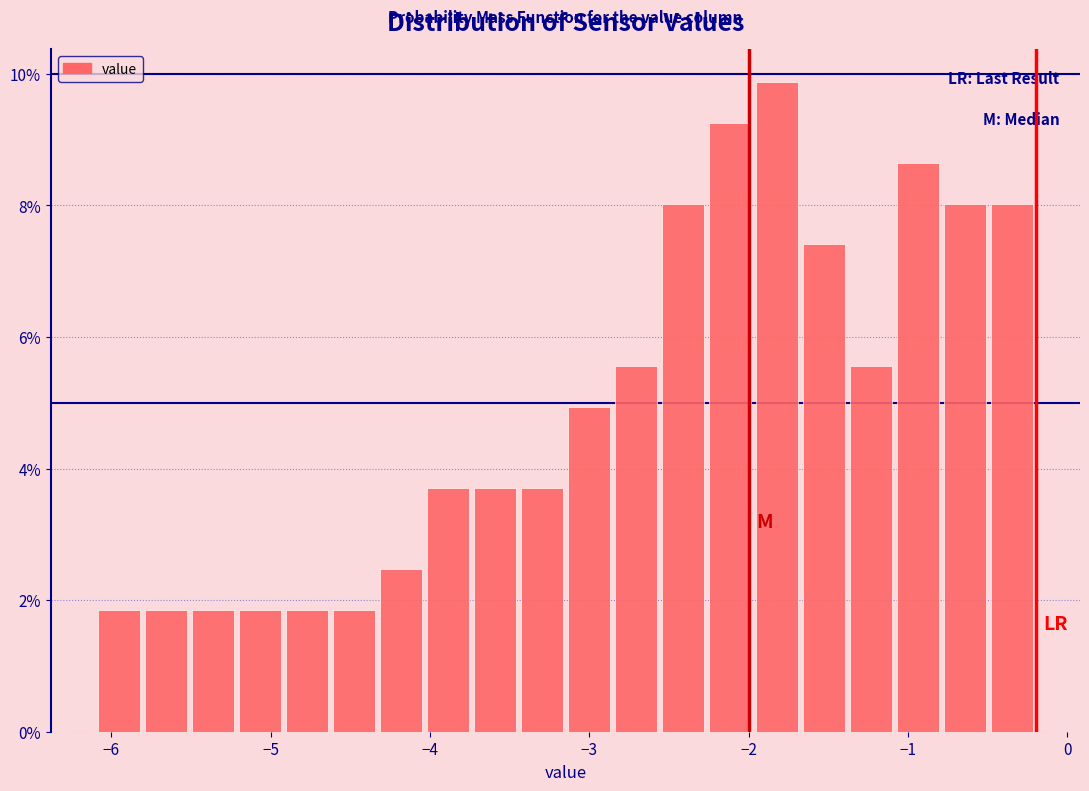

Around what value on the x-axis is the tallest bar? Give the approximate position of its centre, as read against the axis.

-1.8